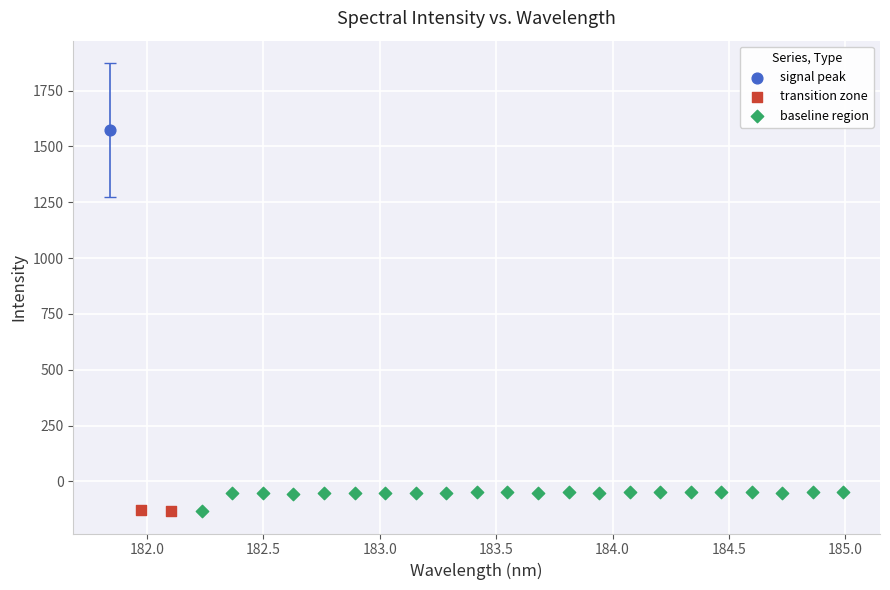

What are all the series names shown in the legend?

signal peak, transition zone, baseline region